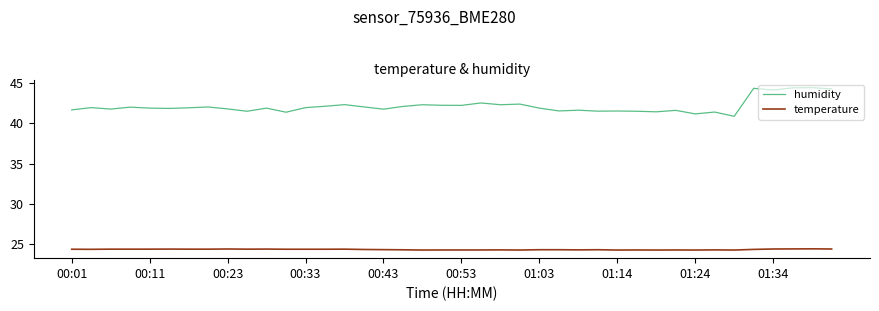

Which series has the largest range (max minus min)?

humidity